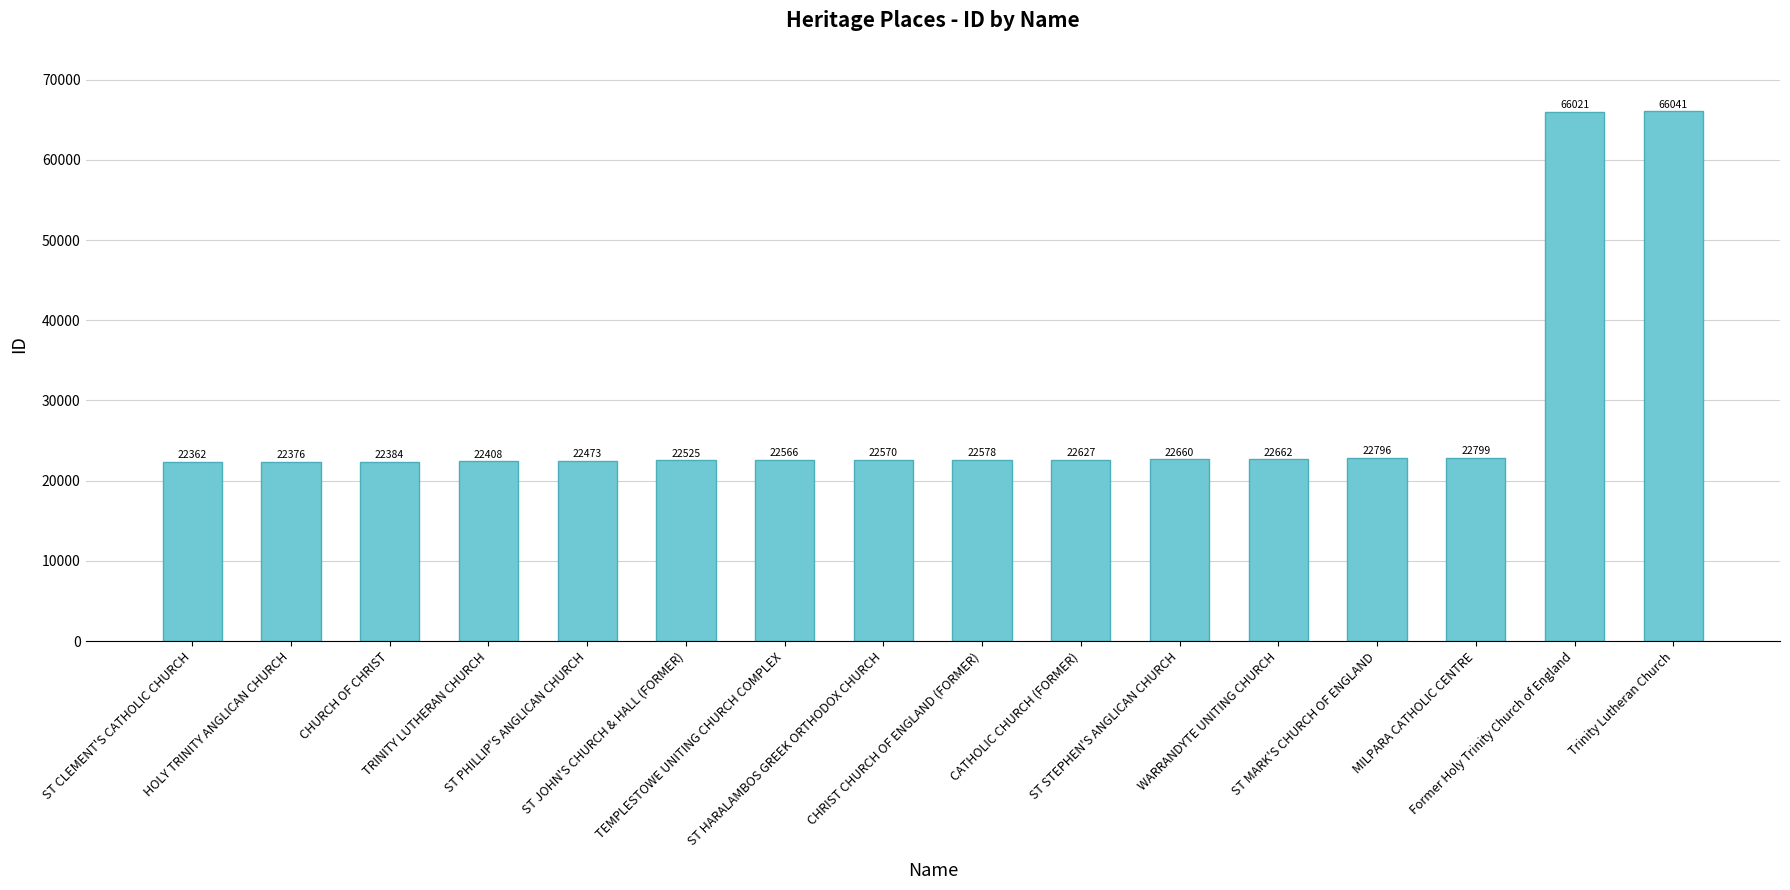

List the labels in order of value, largest first.

Trinity Lutheran Church, Former Holy Trinity Church of England, MILPARA CATHOLIC CENTRE, ST MARK'S CHURCH OF ENGLAND, WARRANDYTE UNITING CHURCH, ST STEPHEN'S ANGLICAN CHURCH, CATHOLIC CHURCH (FORMER), CHRIST CHURCH OF ENGLAND (FORMER), ST HARALAMBOS GREEK ORTHODOX CHURCH, TEMPLESTOWE UNITING CHURCH COMPLEX, ST JOHN'S CHURCH & HALL (FORMER), ST PHILLIP'S ANGLICAN CHURCH, TRINITY LUTHERAN CHURCH, CHURCH OF CHRIST, HOLY TRINITY ANGLICAN CHURCH, ST CLEMENT'S CATHOLIC CHURCH